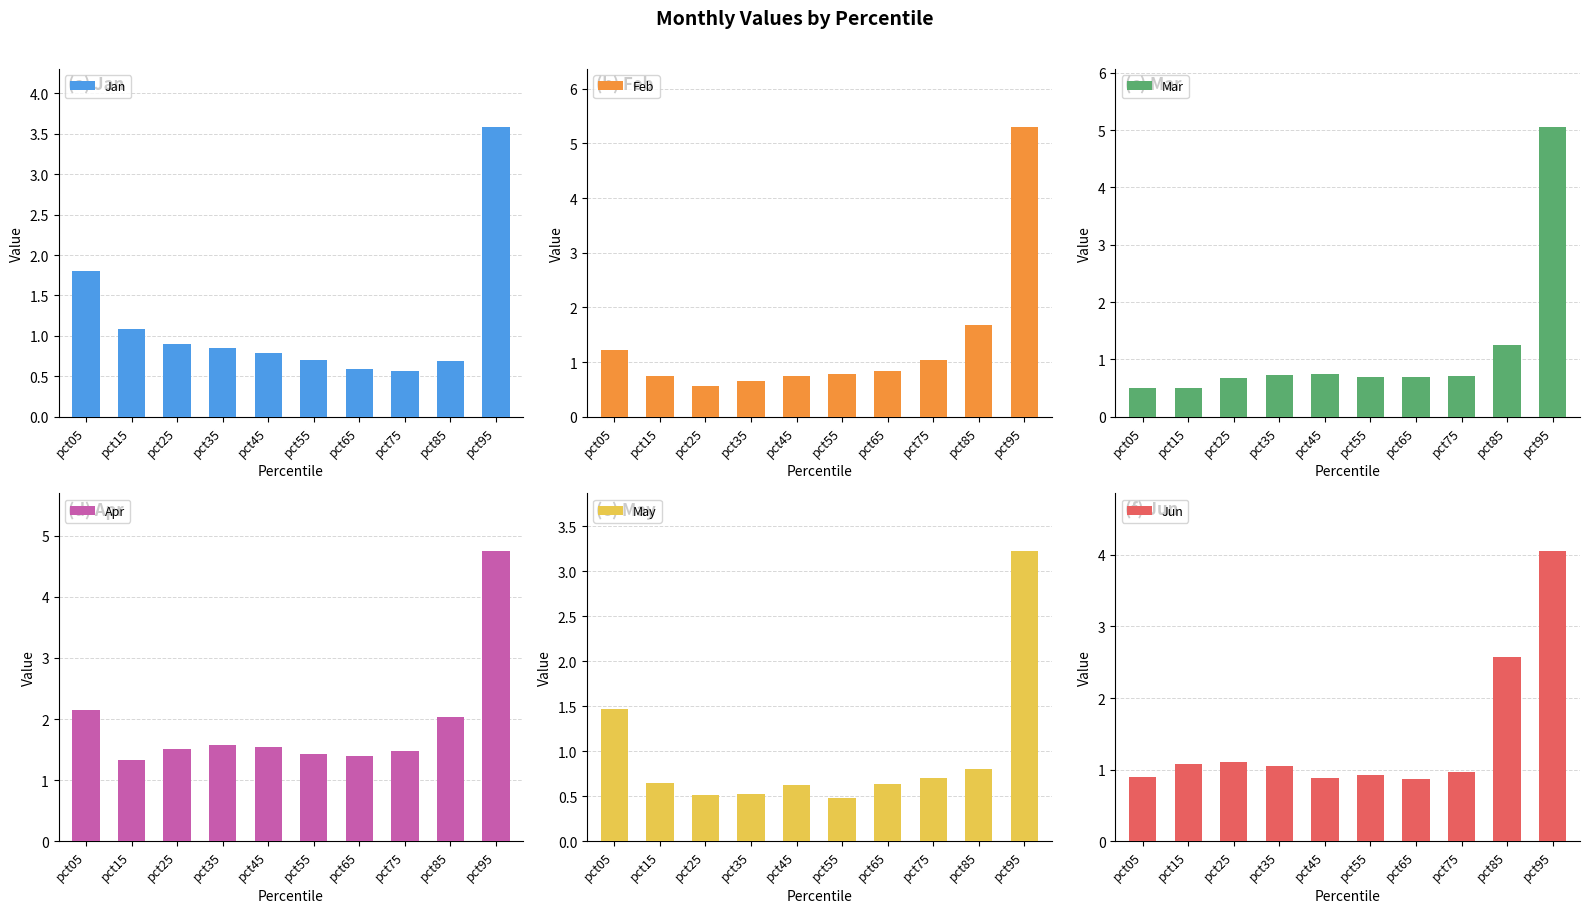

What is the minimum value for Mar?

0.5